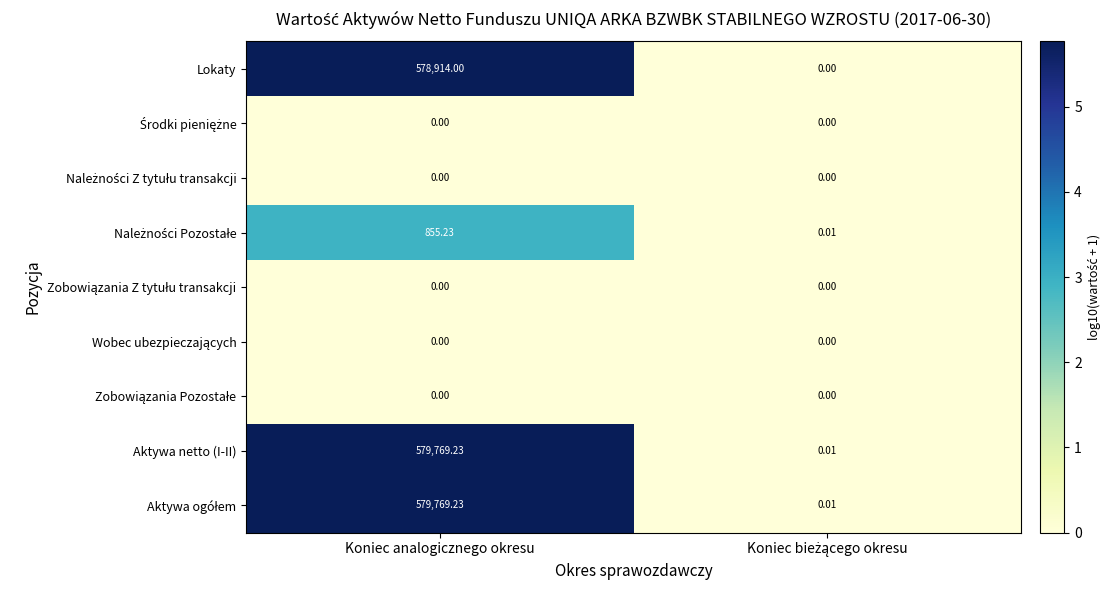

At which category is the sum across all series the highest?

Koniec analogicznego okresu